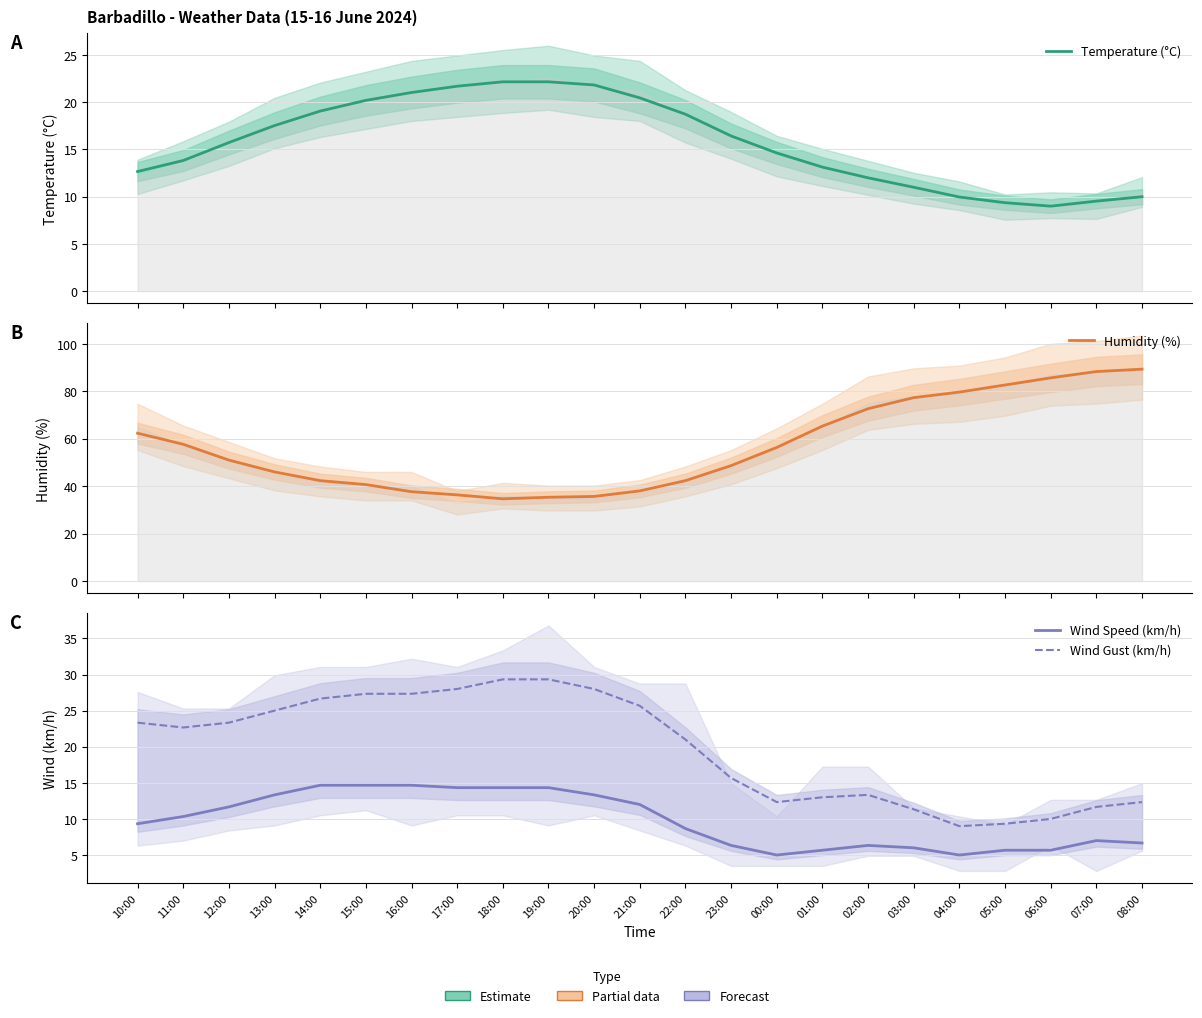

How many data points in Temperature (°C) are above 15?

12